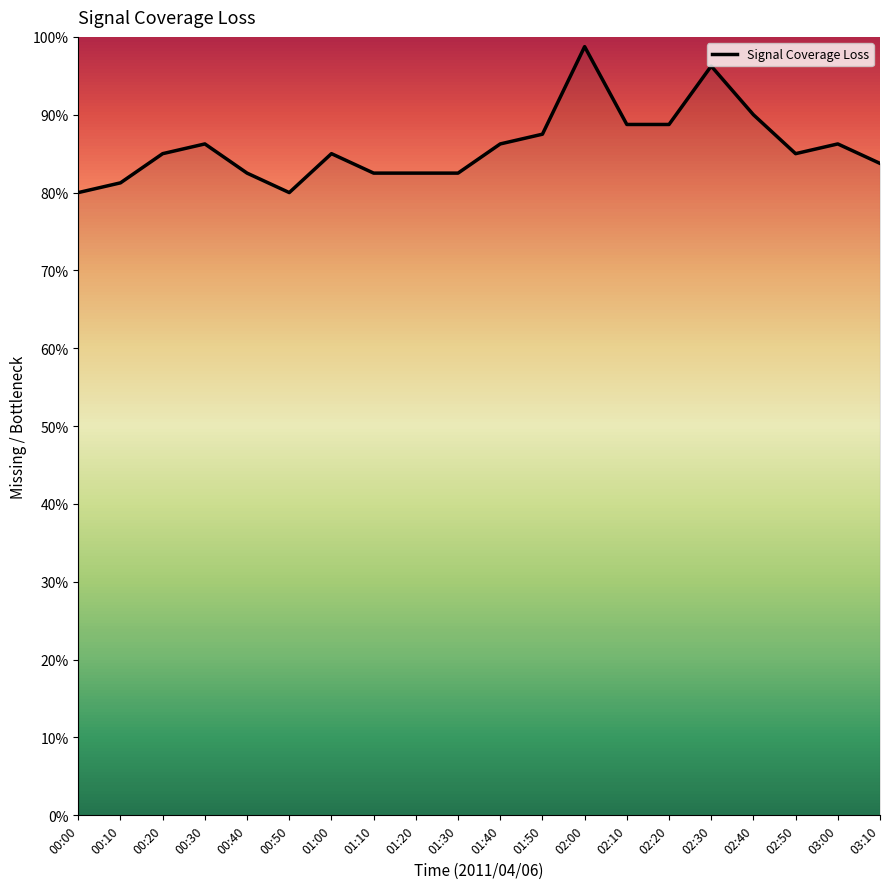

What is the approximate value at 01:20?

0.8